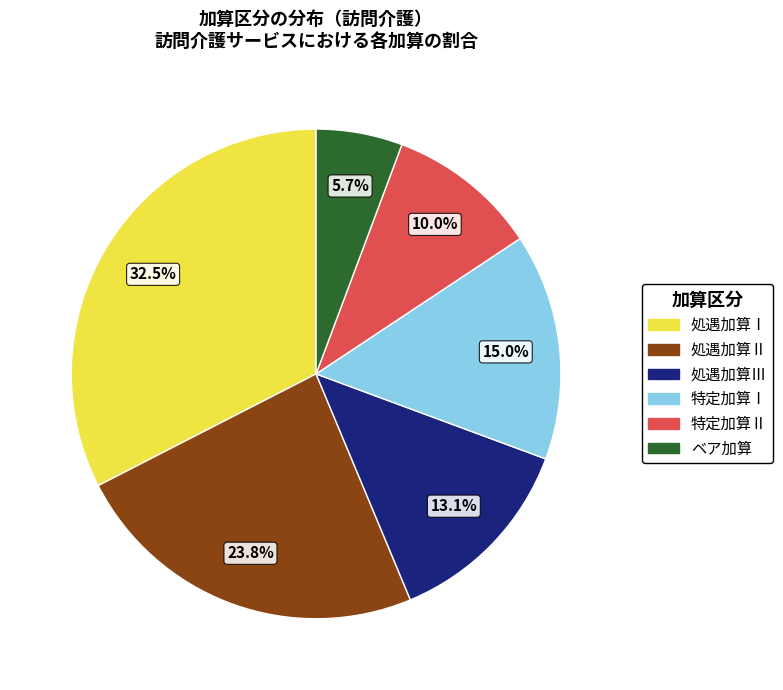

Rank the categories by value from highest to lowest.

処遇加算Ⅰ, 処遇加算Ⅱ, 特定加算Ⅰ, 処遇加算Ⅲ, 特定加算Ⅱ, ベア加算